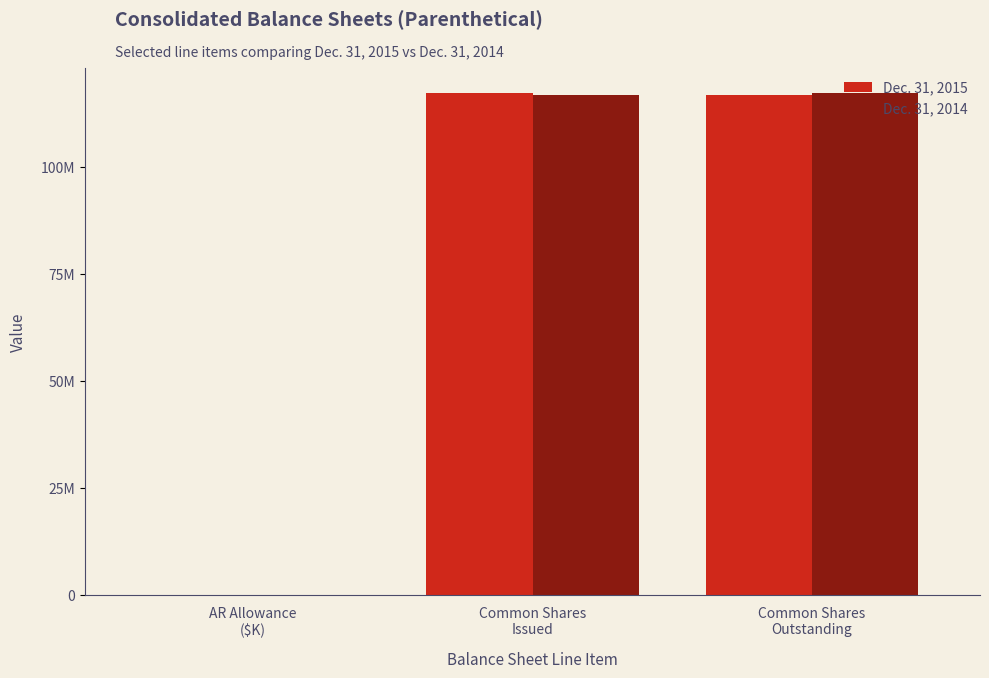

Are the bars horizontal?

No